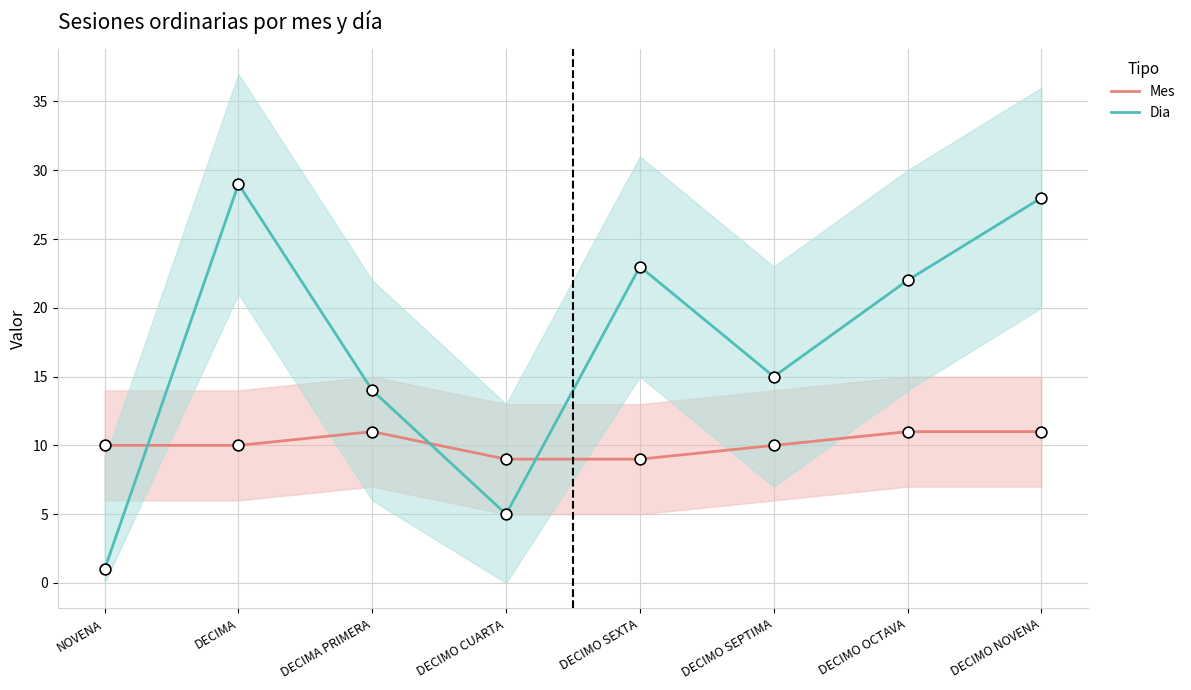

At which category is the sum across all series the highest?

DECIMA